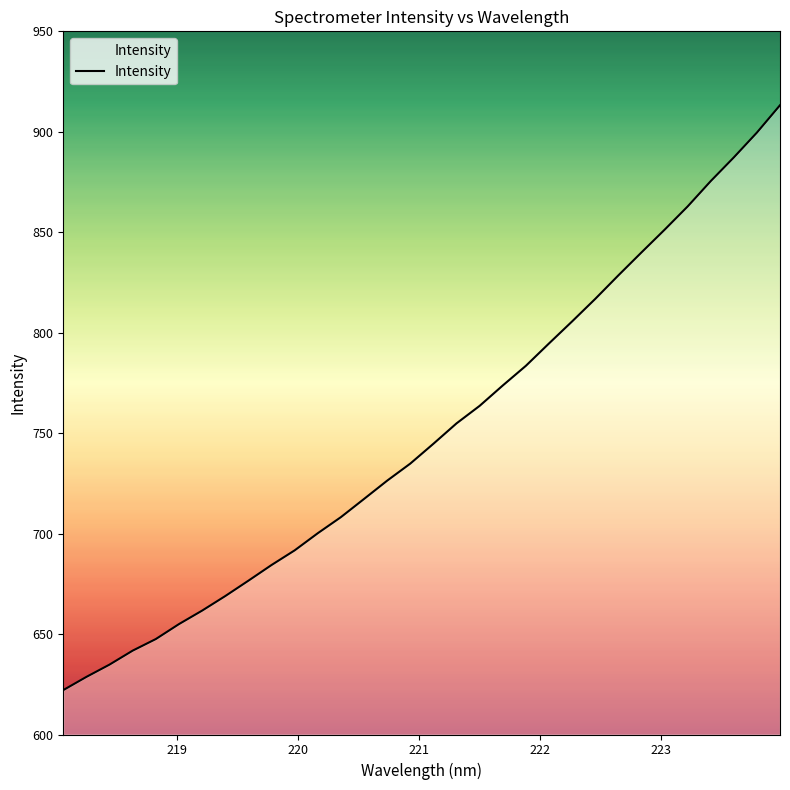

What is the greatest value displayed?

913.2